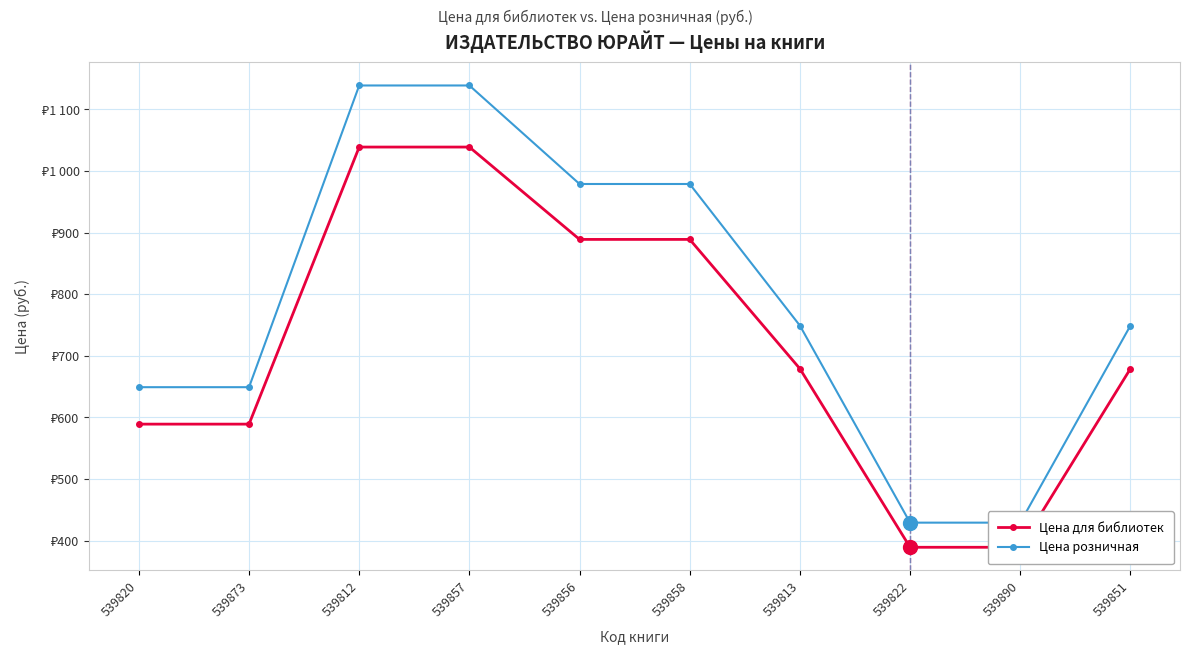

How many distinct data groups are displayed?

2